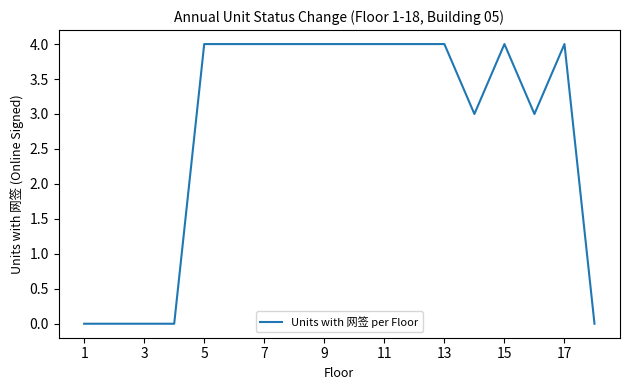

What is the difference between the maximum and minimum values?

4